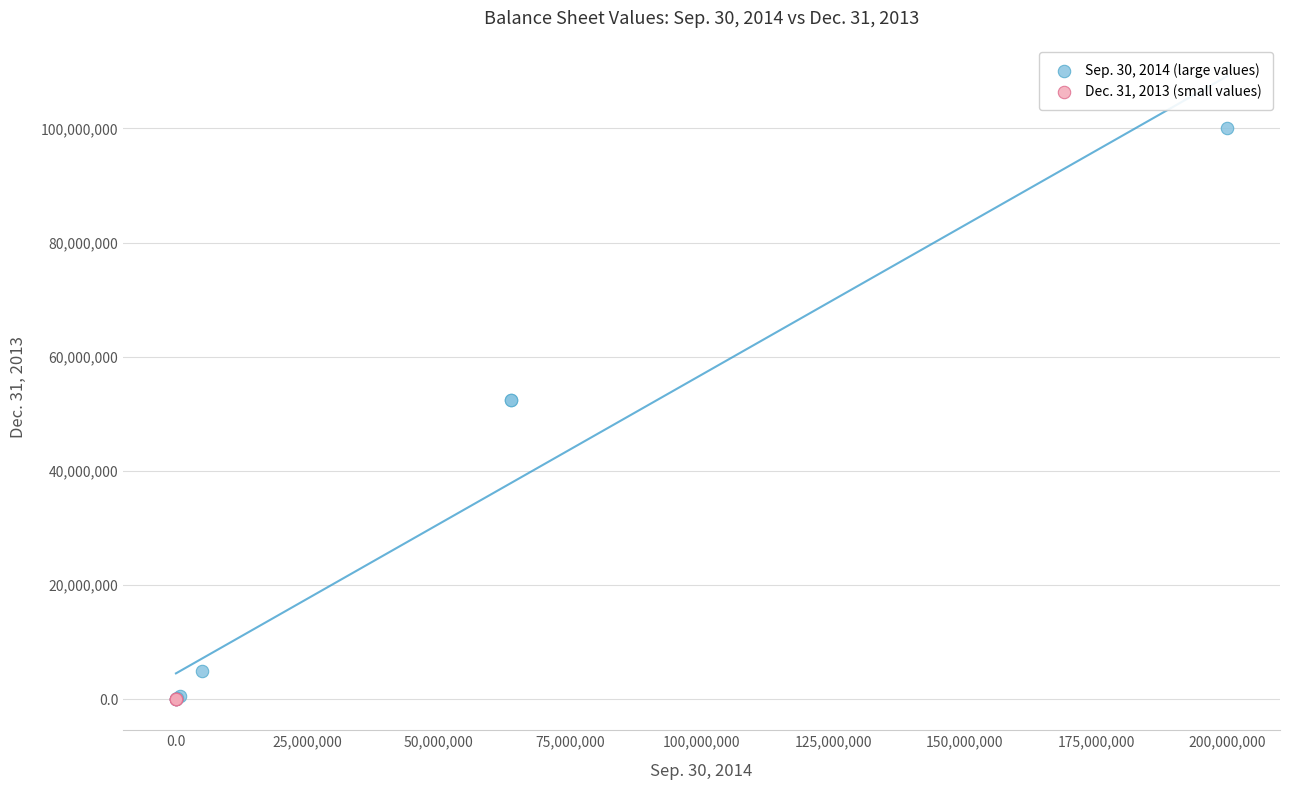

Which series contains the highest Y value?

Sep. 30, 2014 (large values)